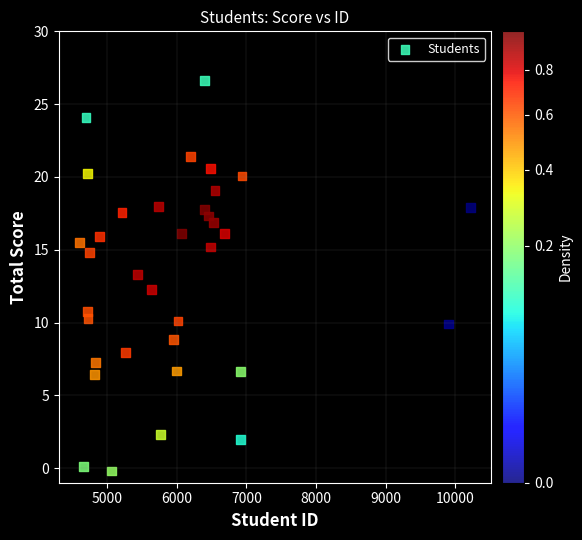

What is the range of Y values (max minus min)?

26.8